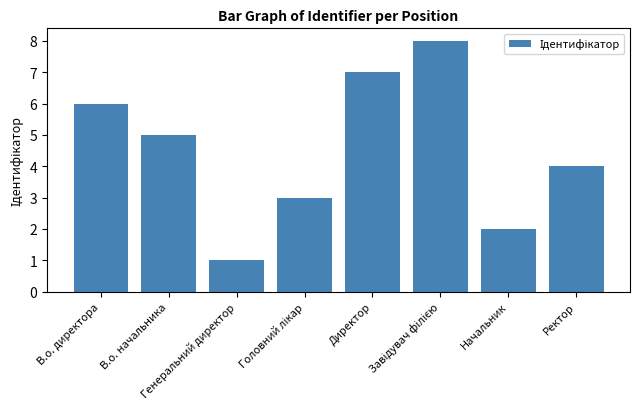

True or false: the data shows 9 at В.о. начальника.

False